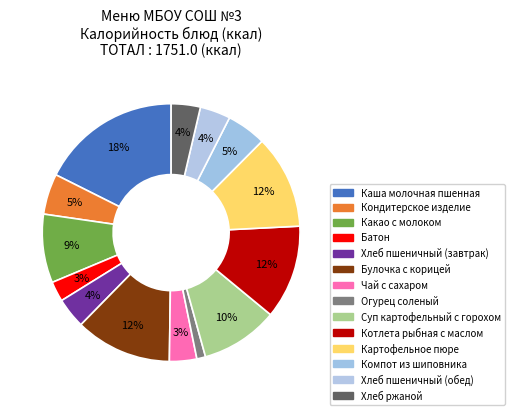

How many slices are in this pie chart?

14